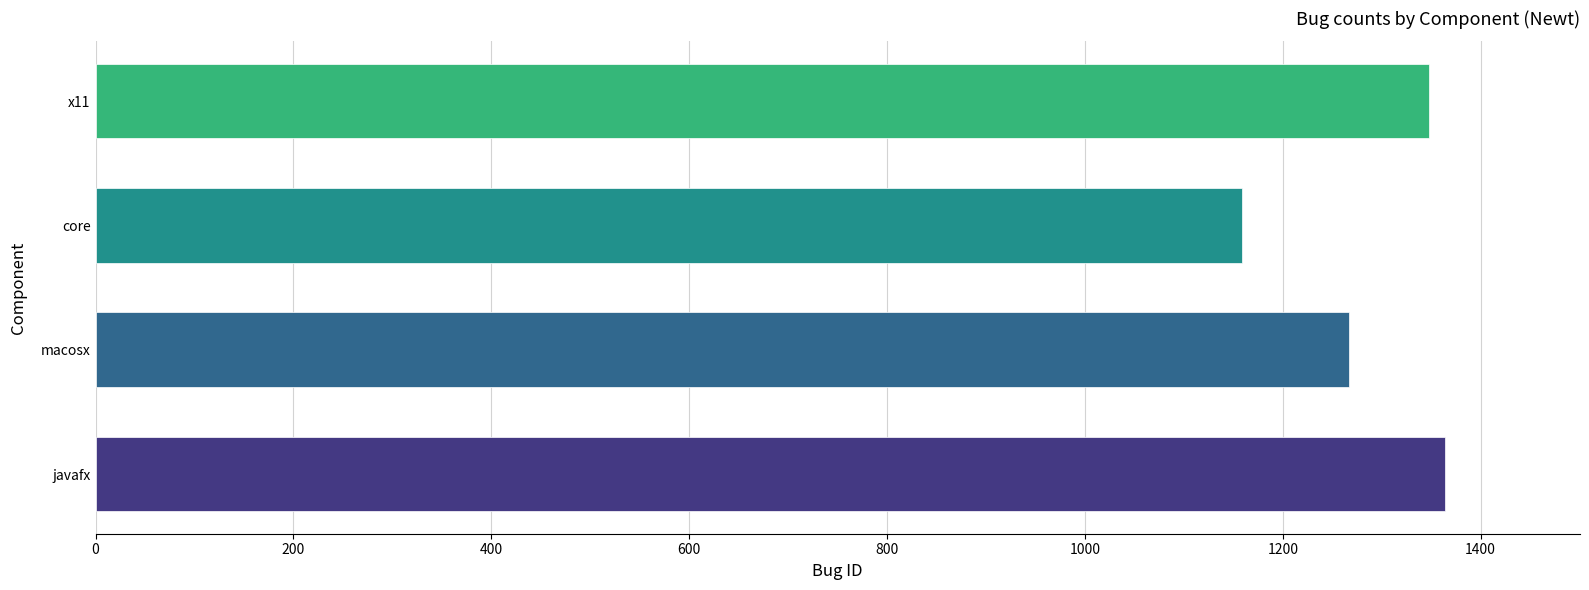

Approximately how many times larger is the value at macosx compared to javafx?

0.9